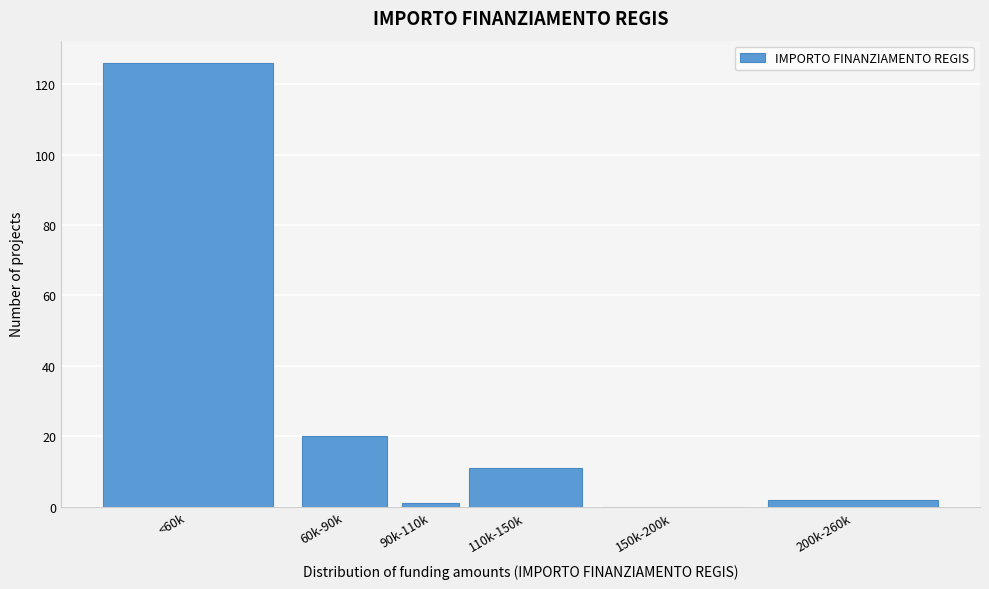

Reading left to right, list all the values displayed in this chart.

<60k=126	60k-90k=20	90k-110k=1	110k-150k=11	150k-200k=0	200k-260k=2